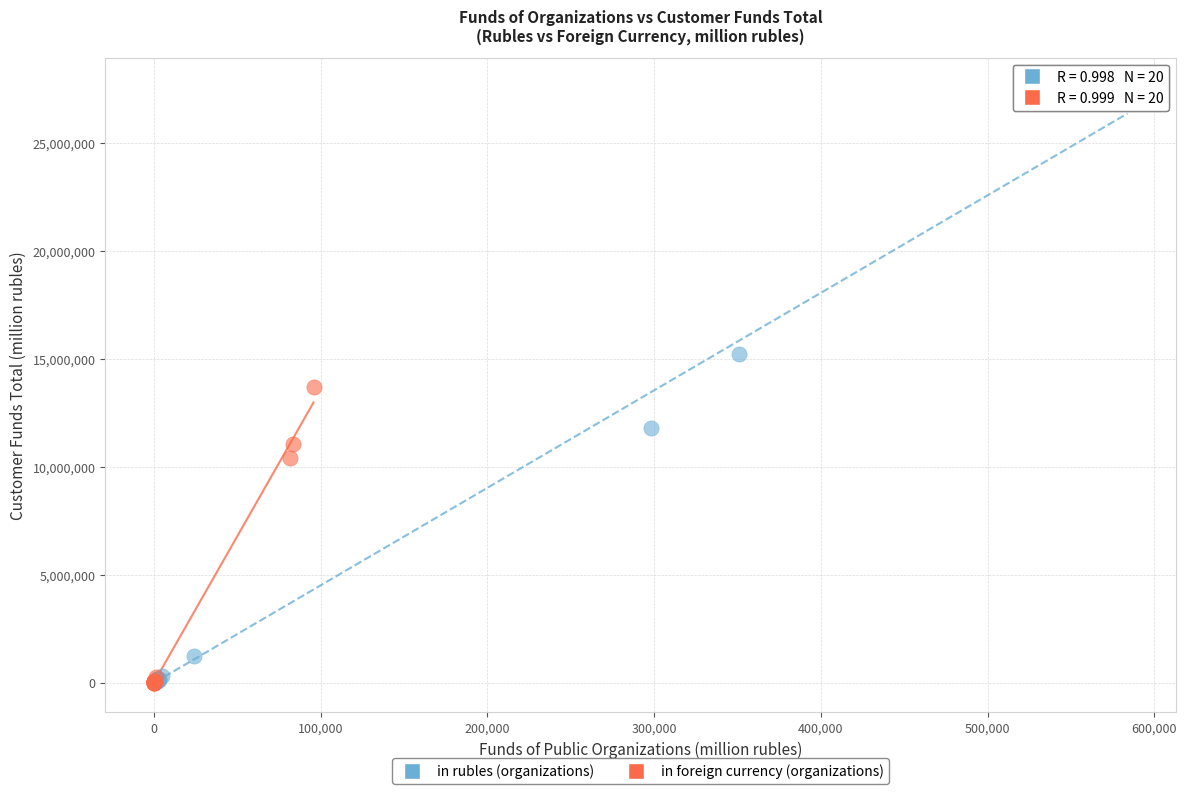

Which series has the largest Y range (max minus min)?

in rubles (organizations)